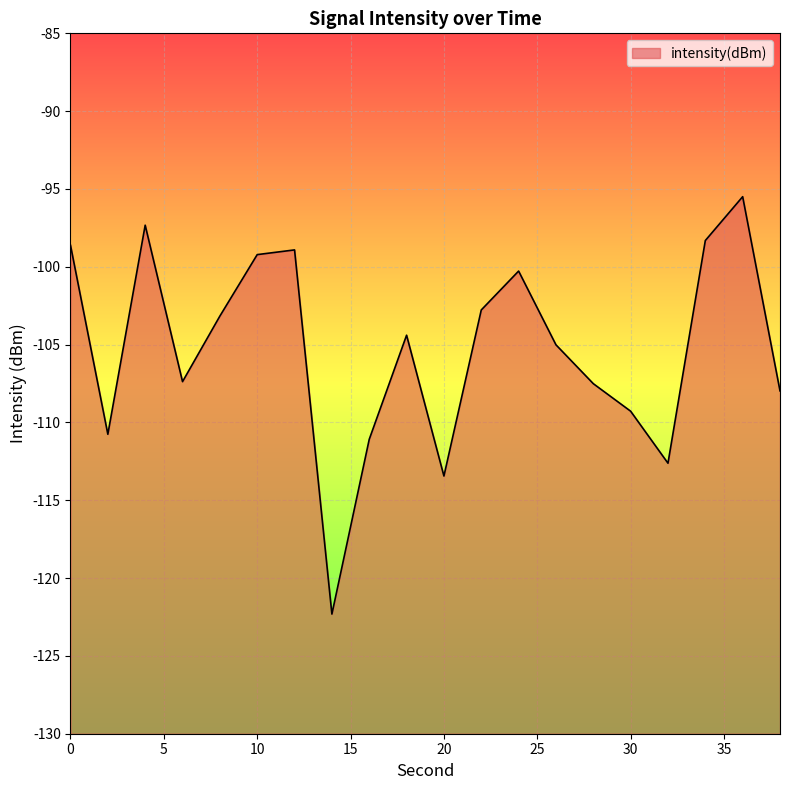

How many data points are less than -104?

11